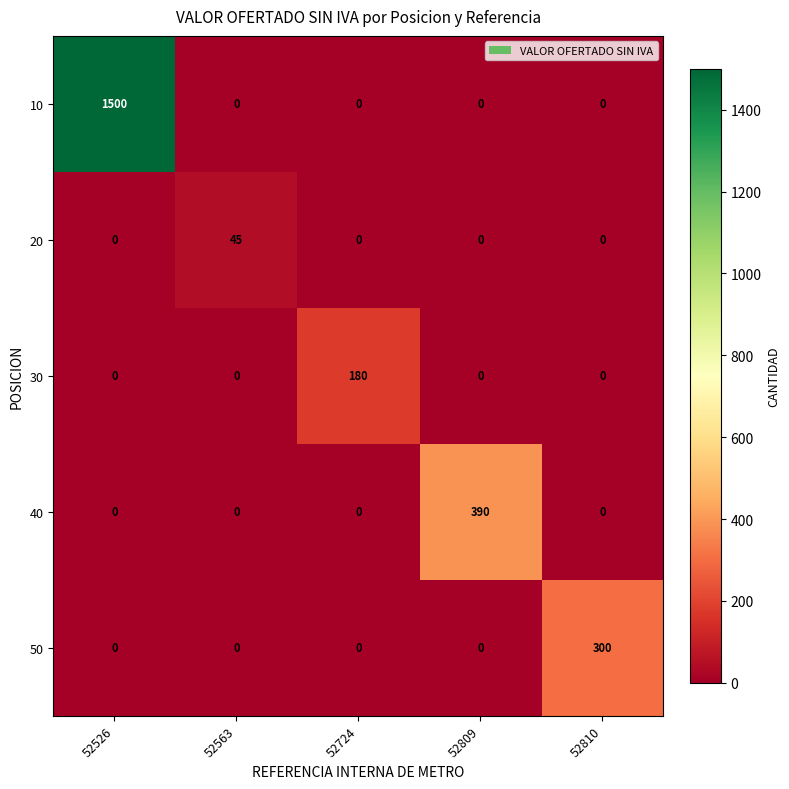

Reading left to right, extract all data points from this chart.

10: 1500	0	0	0	0
20: 0	45	0	0	0
30: 0	0	180	0	0
40: 0	0	0	390	0
50: 0	0	0	0	300